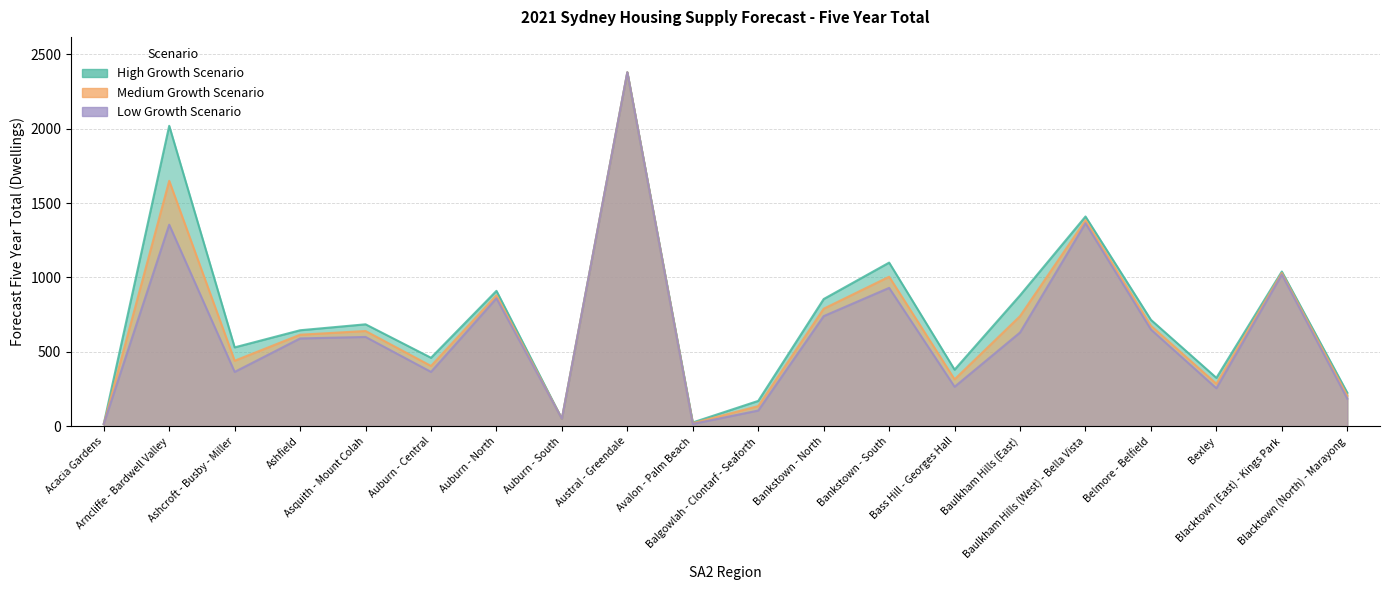

Where does the Medium Growth Scenario series first go above 640?

Arncliffe - Bardwell Valley